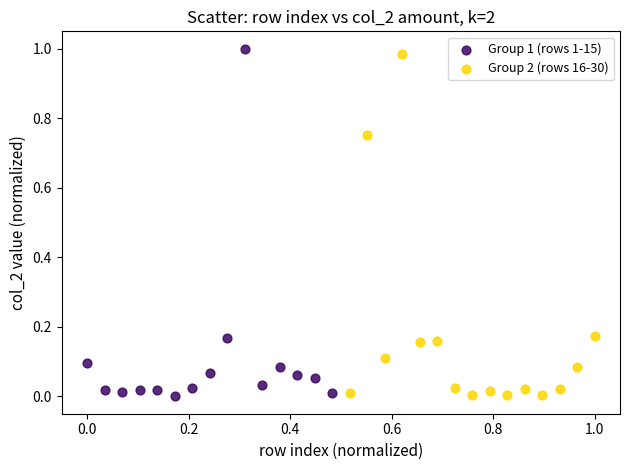

What are all the series names shown in the legend?

Group 1 (rows 1-15), Group 2 (rows 16-30)